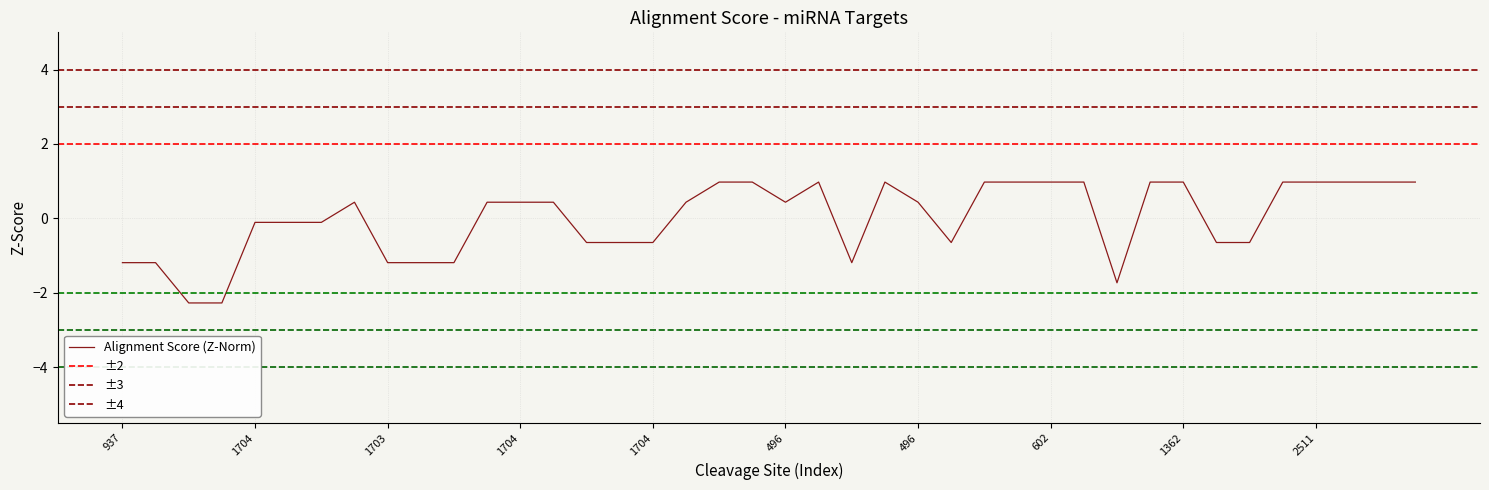

At which category does the chart reach its minimum across all series?

937